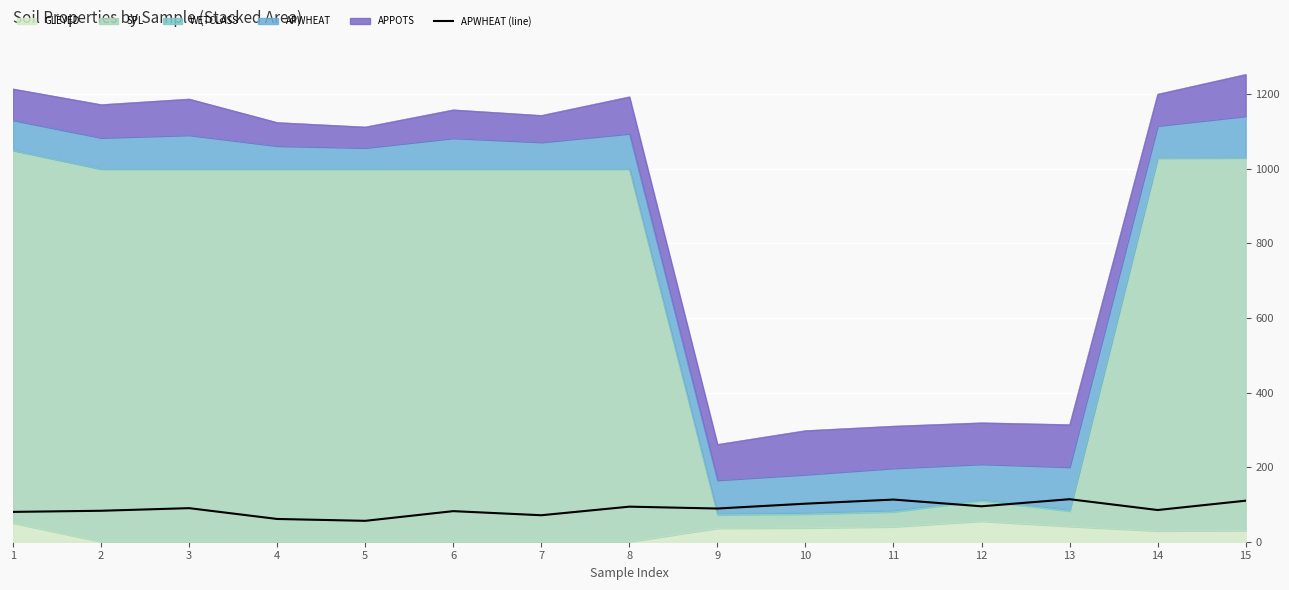

The chart shows a value of 71 at 7. True or false?

True